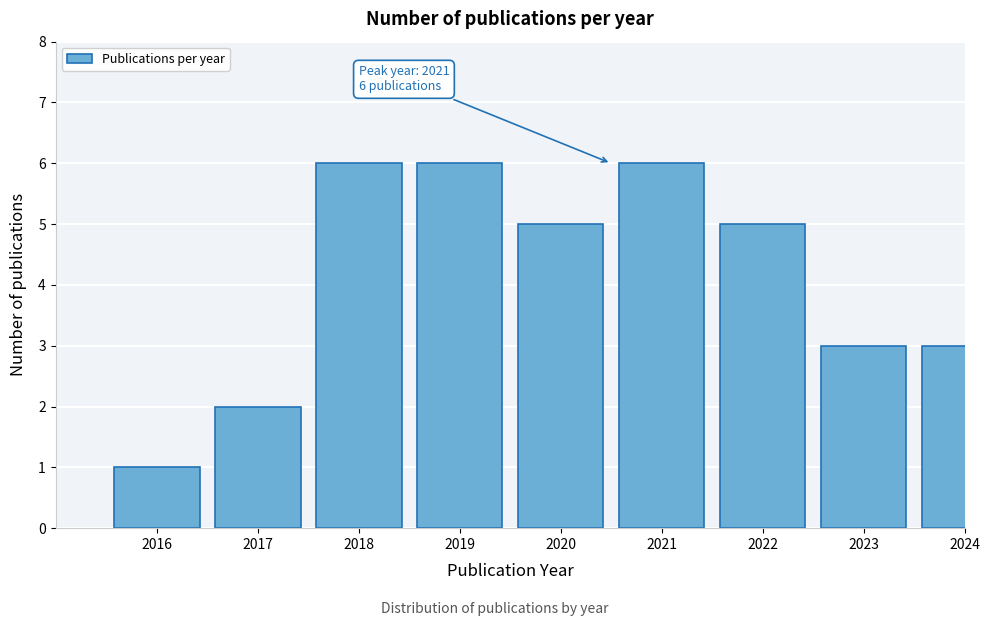

Reading left to right, extract all data points from this chart.

1	2	6	6	5	6	5	3	3